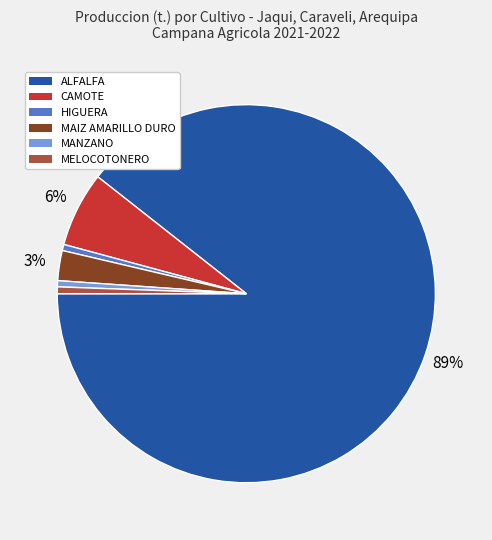

True or false: ALFALFA accounts for 75% of the total.

False